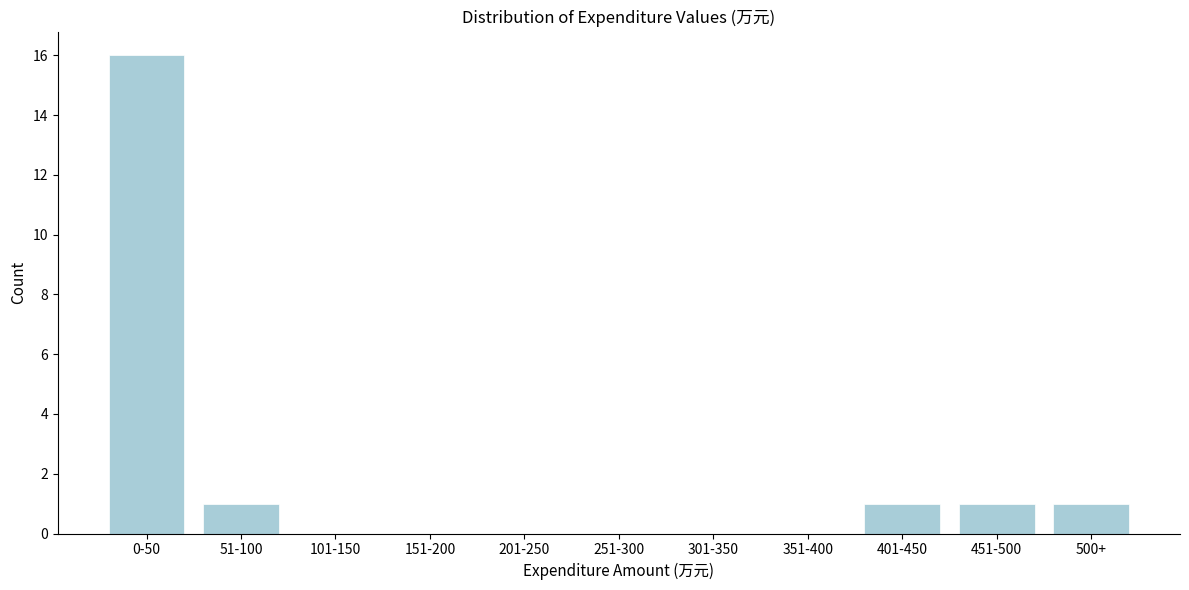

Reading right to left, list all the values displayed in this chart.

500+=1	451-500=1	401-450=1	351-400=0	301-350=0	251-300=0	201-250=0	151-200=0	101-150=0	51-100=1	0-50=16